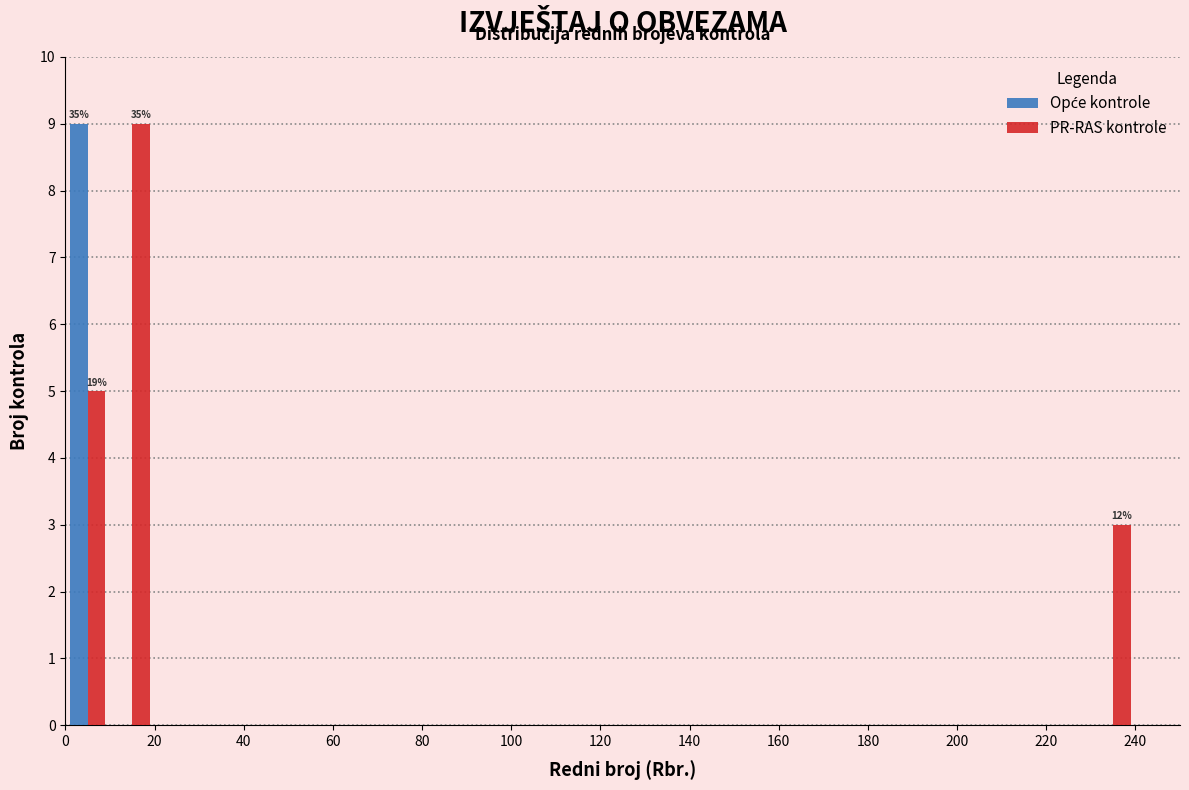

In the Opće kontrole series, which range on the x-axis has the tallest bar?

0 to 10